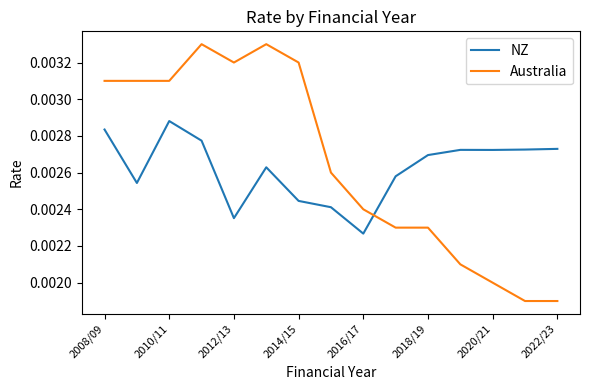

Is this an area chart (filled region under the line)?

No